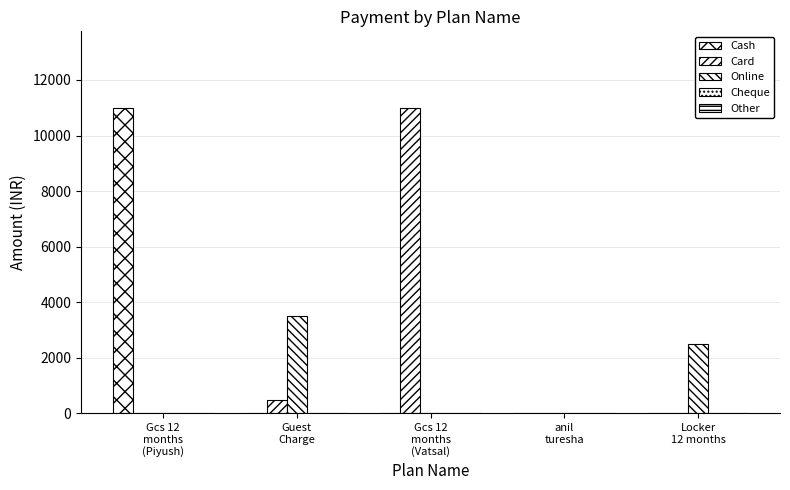

How many groups of bars are there?

5